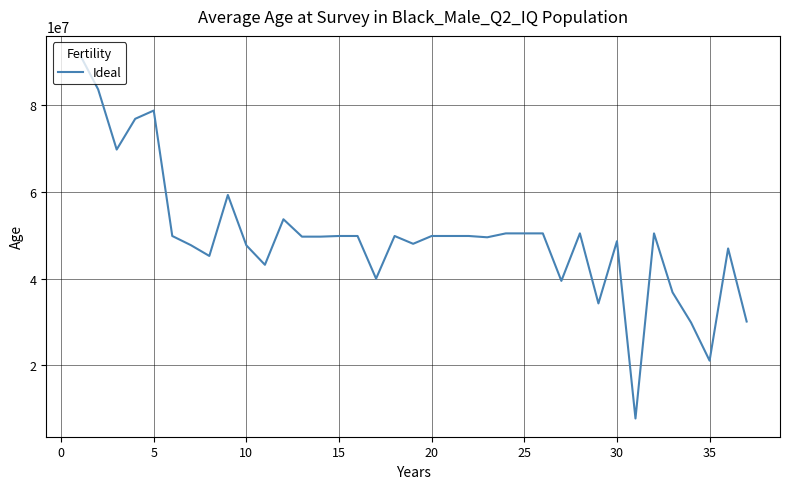

What is the maximum value shown in the chart?

91757382